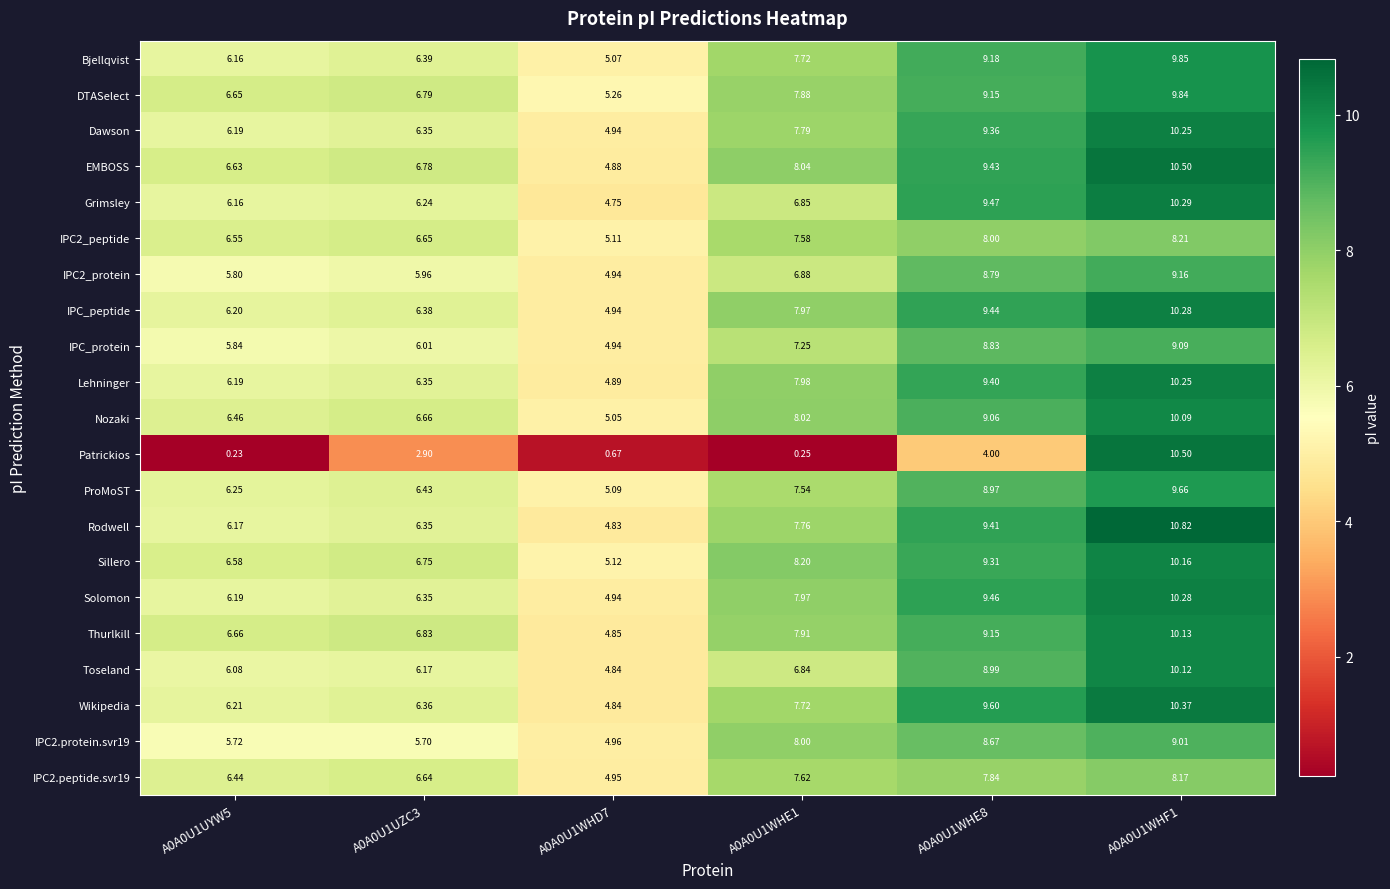

Which series changed the most between A0A0U1WHE1 and A0A0U1WHE8?

Patrickios